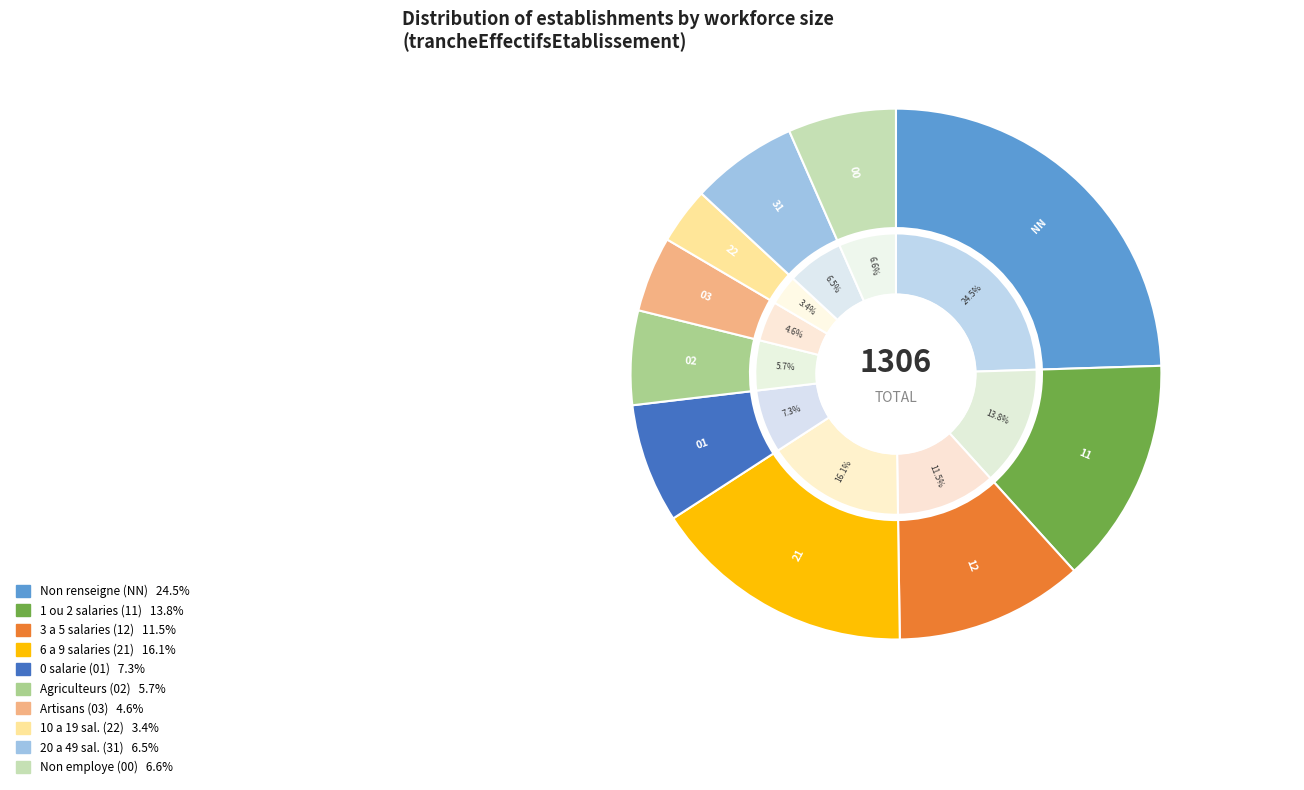

Which category has the biggest portion of the pie?

NN